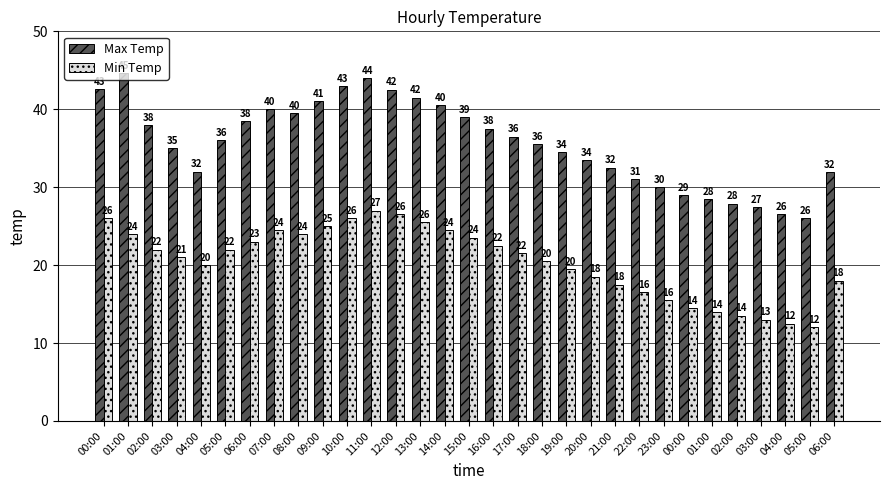

Are the bars horizontal?

No